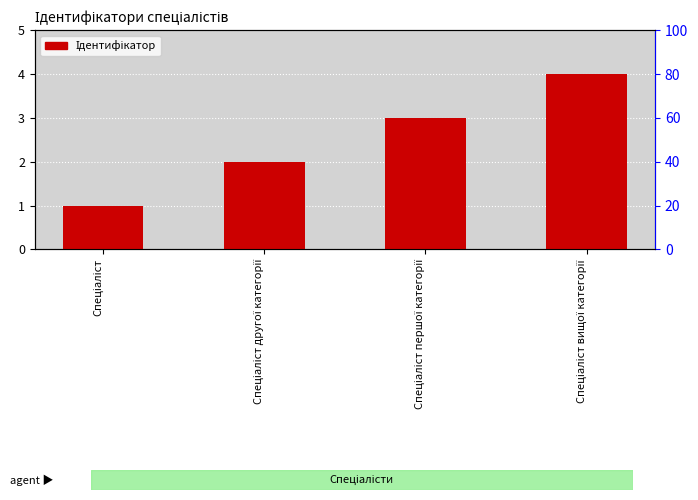

At which label does the data first exceed 3?

Спеціаліст вищої категорії